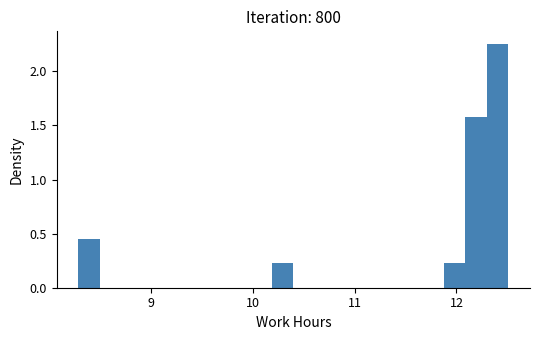

Read against the x-axis, roughly where is the centre of the tallest bar?

12.4